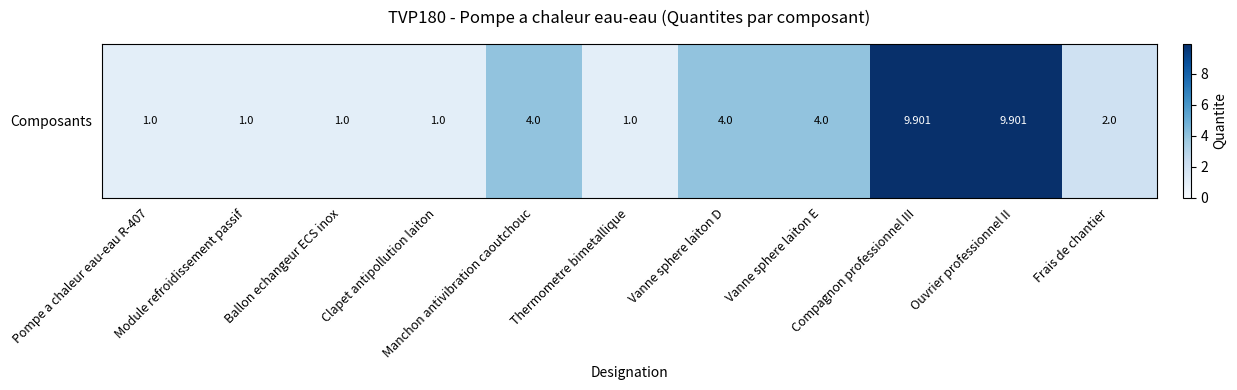

Approximately how many times larger is the value at Thermometre bimetallique compared to Clapet antipollution laiton?

1.0